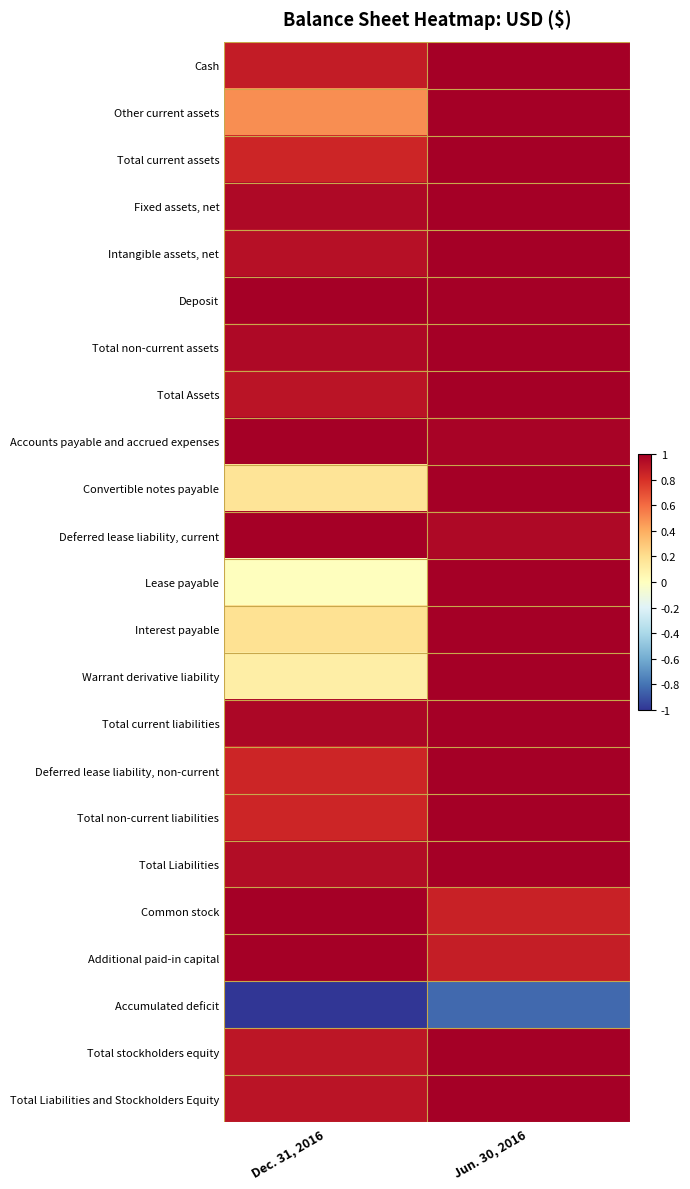

Which series has the largest total across all categories?

Deposit